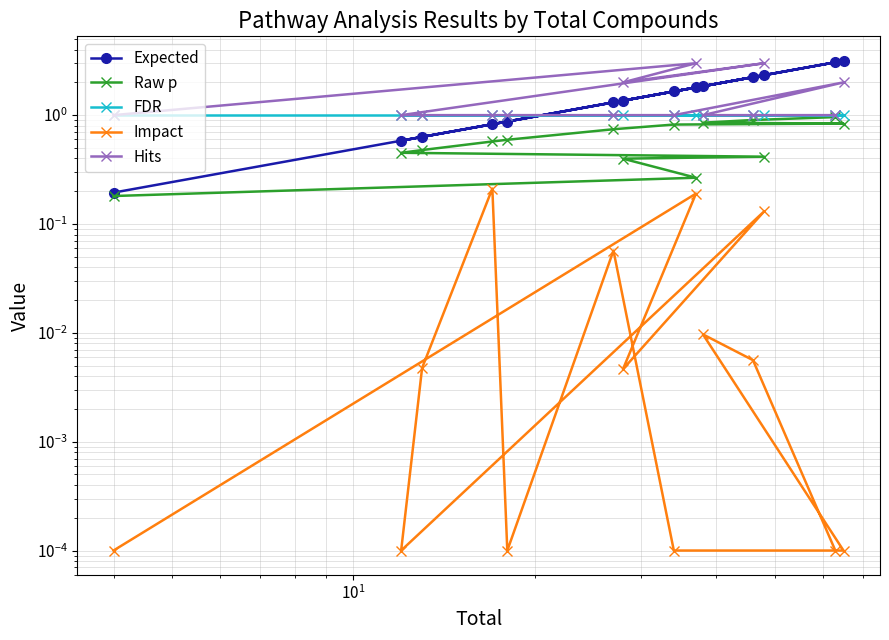

Is this an area chart (filled region under the line)?

No